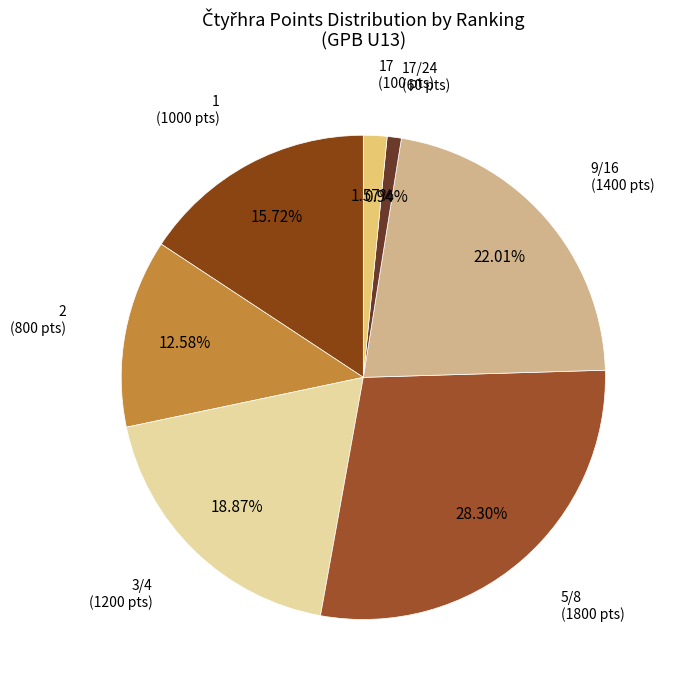

What percentage is the 1 slice, to the nearest percent?

16%